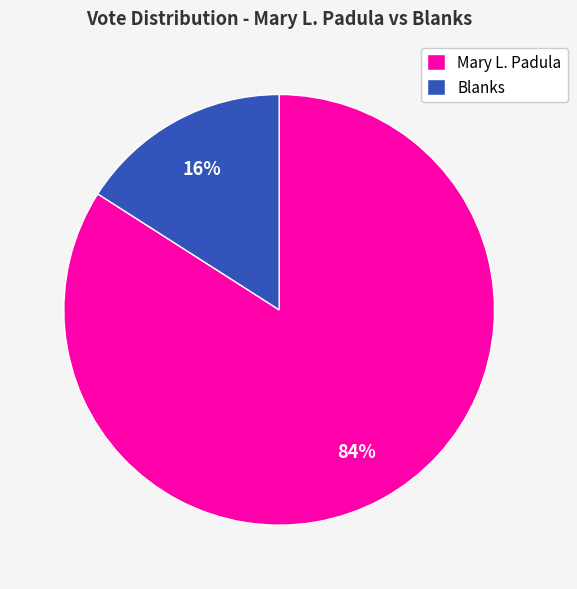

Which slice is the smallest?

Blanks